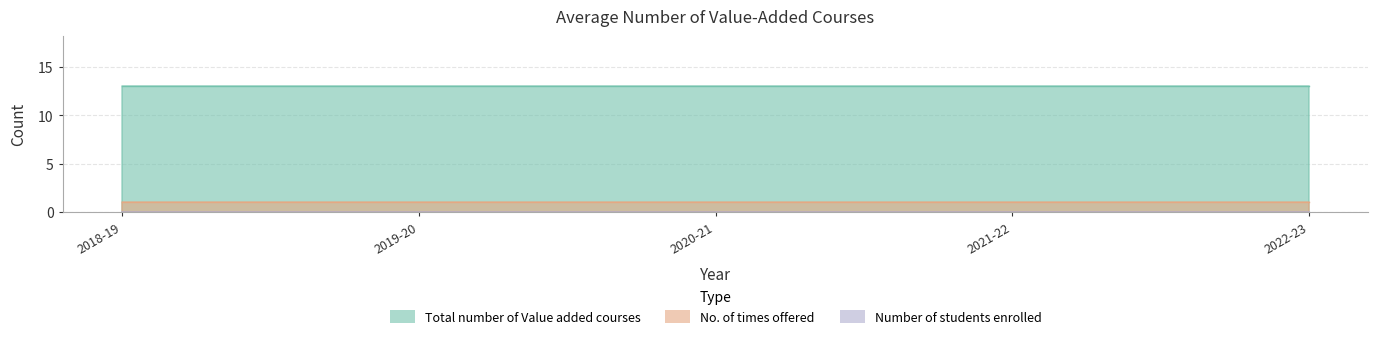

Where is Total number of Value added courses nearest to the value 13?

2018-19